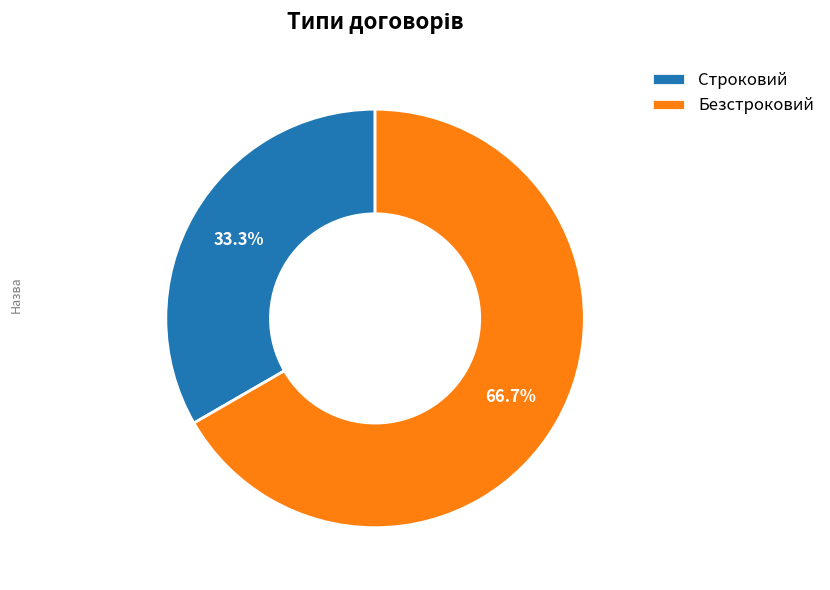

Which category has the smallest portion of the pie?

Строковий